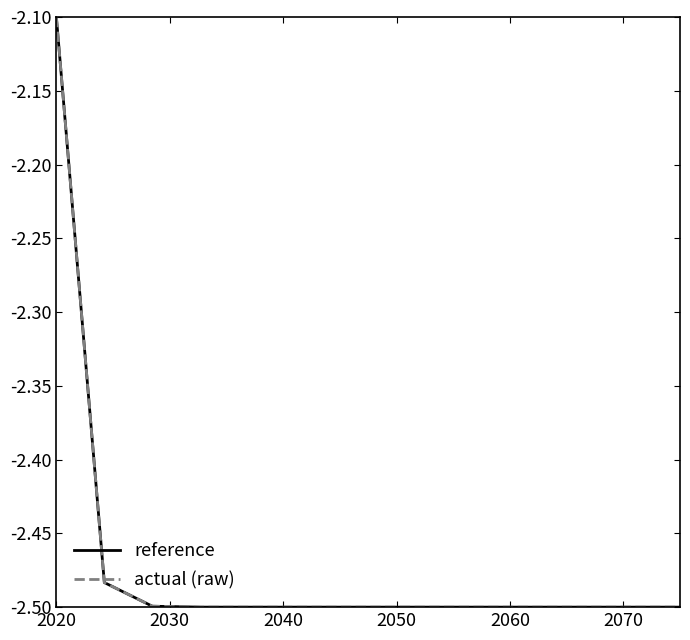

Is this an area chart (filled region under the line)?

No